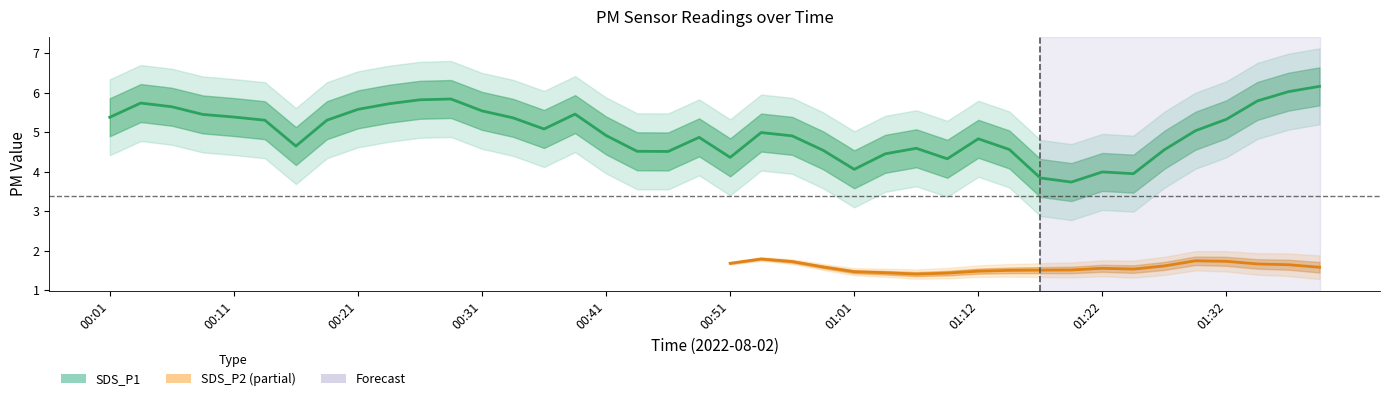

What is the approximate value of SDS_P1 at 00:41?

4.9